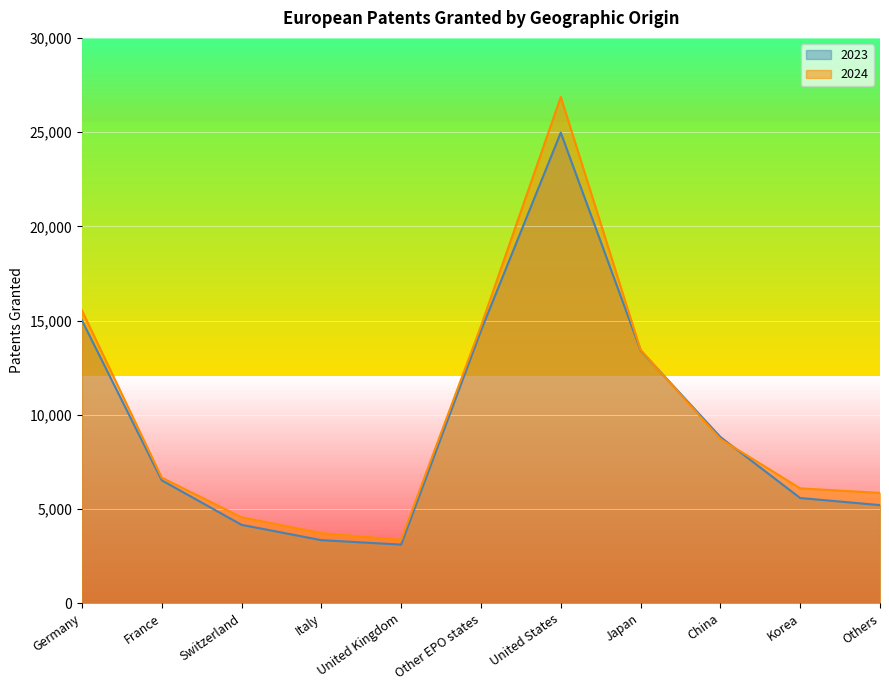

At which label does 2023 first exceed 6523?

Germany